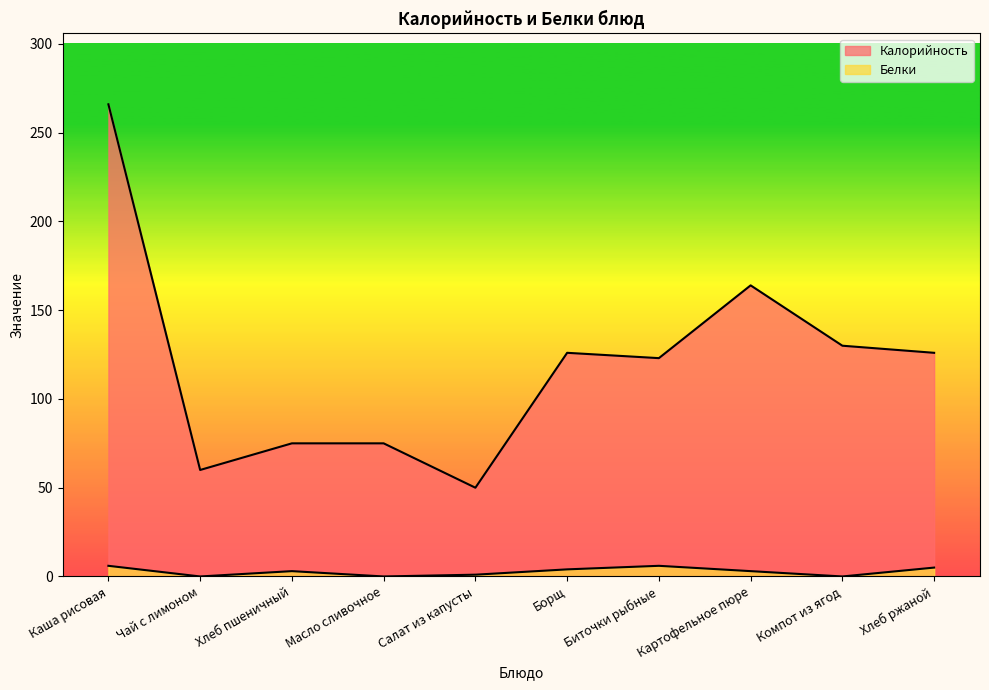

At which label does Калорийность reach its peak?

Каша рисовая